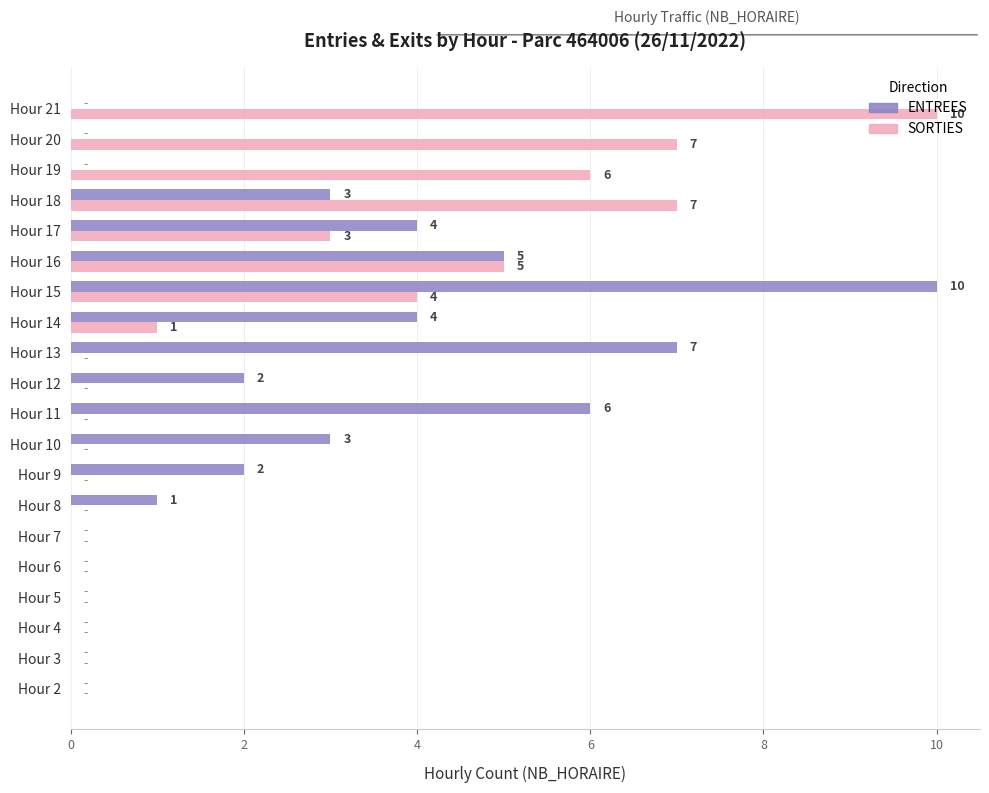

What is the greatest value displayed?

10